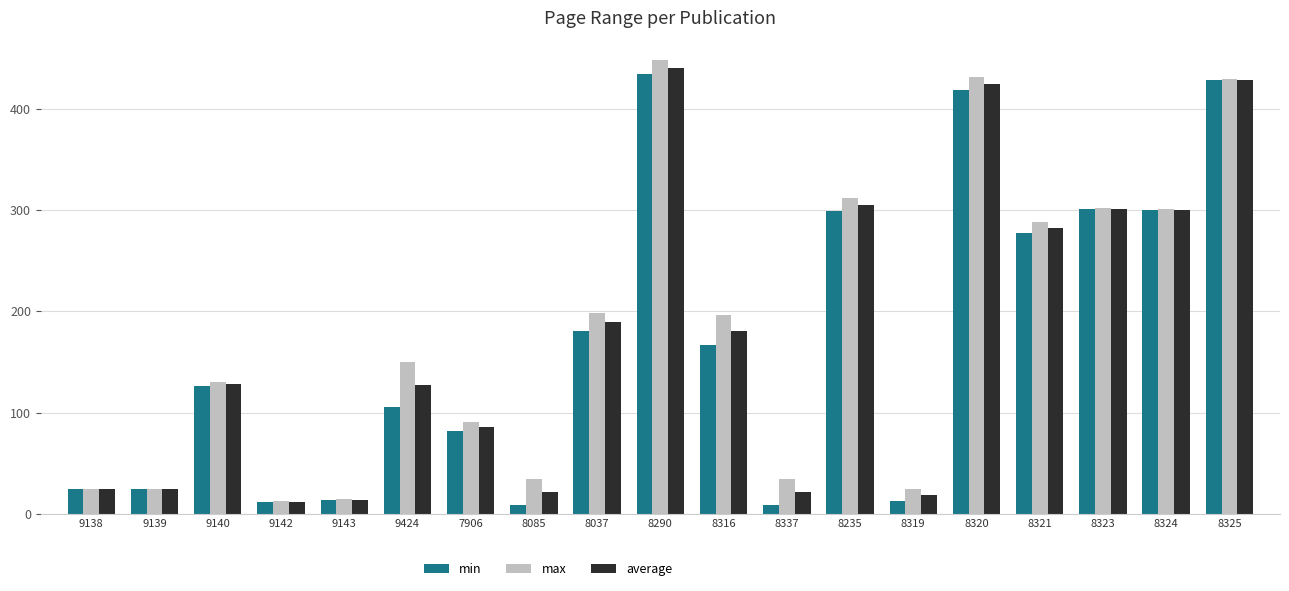

How many bars are there in total?

57